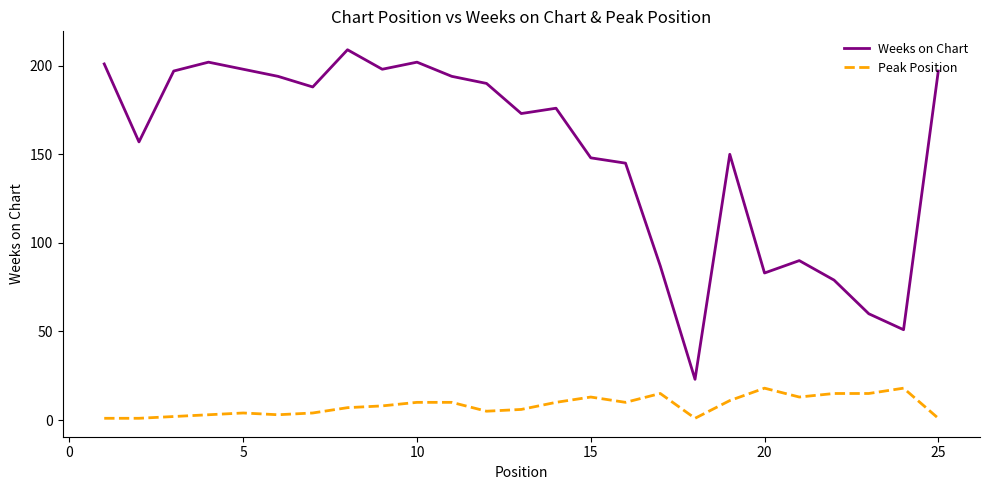

Which series has the largest range (max minus min)?

Weeks on Chart